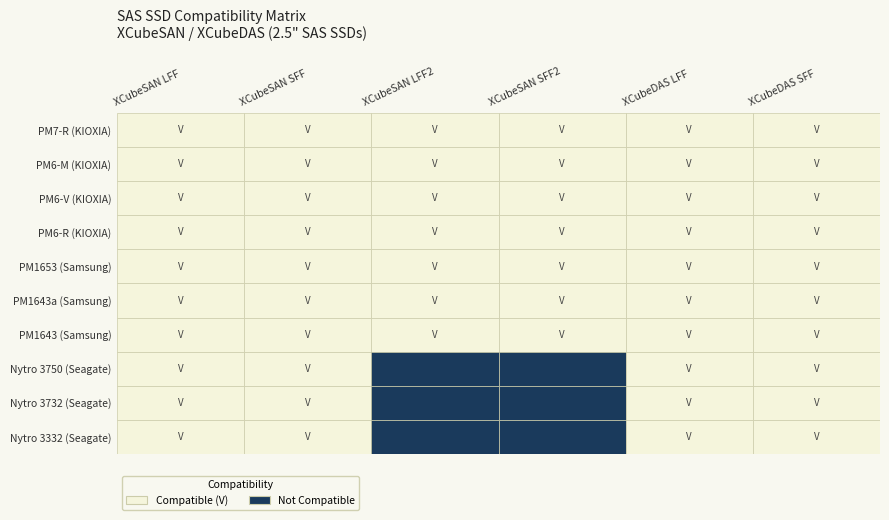

Which series has the largest total across all categories?

KIOXIA